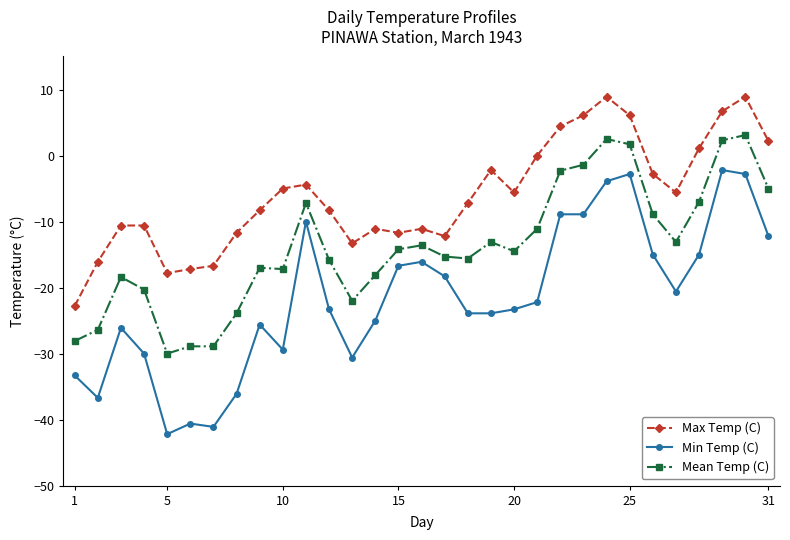

List the series in order of their peak value, highest first.

Max Temp (C), Mean Temp (C), Min Temp (C)